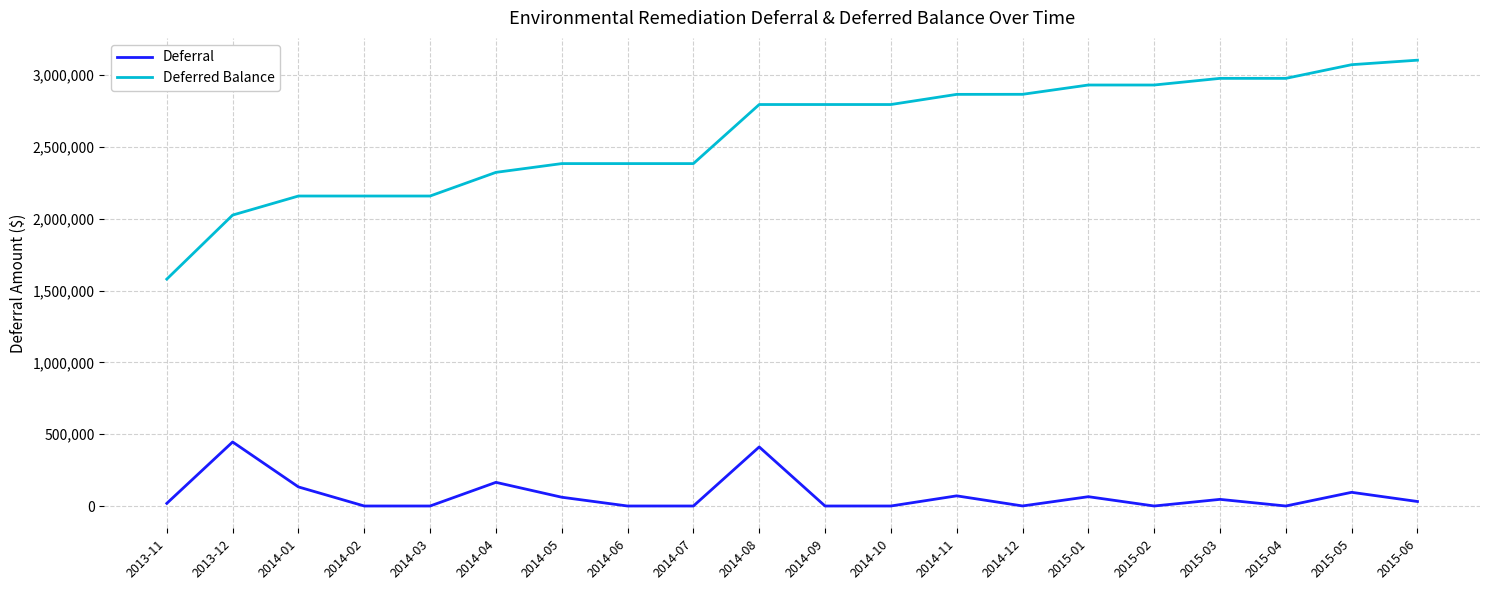

Is the value of Deferred Balance at 2015-05 greater than the value of Deferral at 2014-04?

Yes